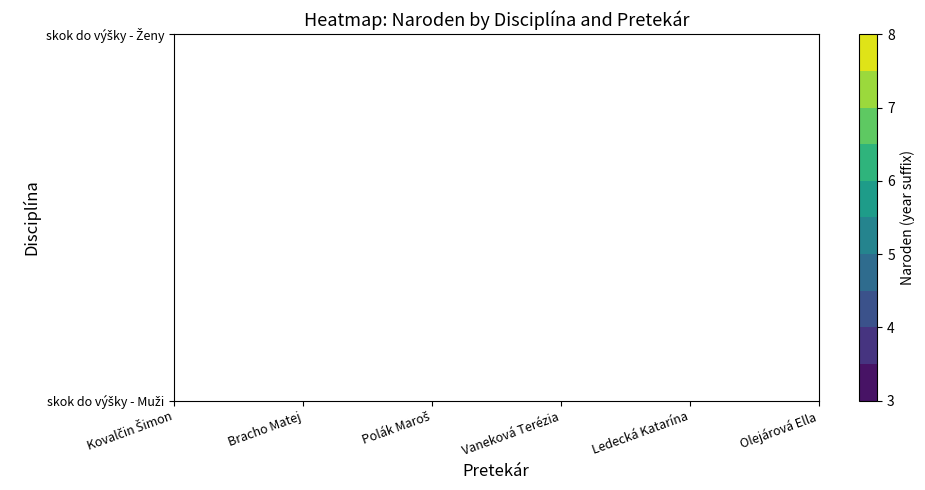

Between Polák Maroš and Ledecká Katarína, which is larger?

Ledecká Katarína